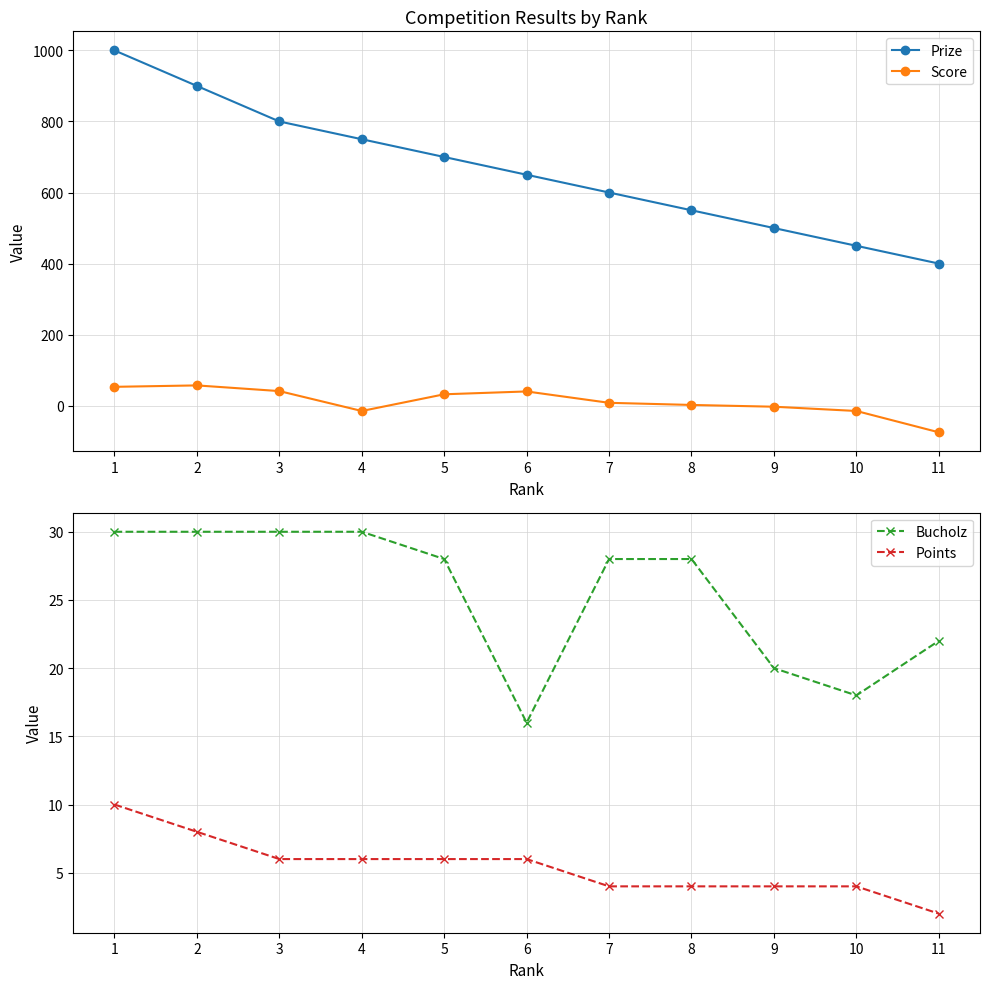

Which category has the lowest value in the Score series?

11